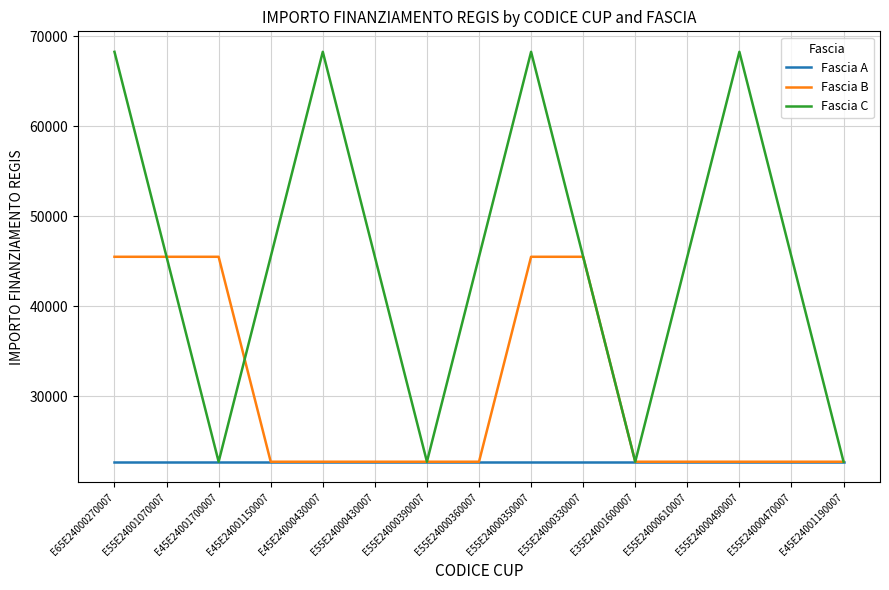

Reading left to right, extract all data points from this chart.

Fascia A: E65E24000270007=22750	E55E24001070007=22750	E45E24001700007=22750	E45E24001150007=22750	E45E24000430007=22750	E55E24000430007=22750	E55E24000390007=22750	E55E24000360007=22750	E55E24000350007=22750	E55E24000330007=22750	E35E24001600007=22750	E55E24000610007=22750	E55E24000490007=22750	E55E24000470007=22750	E45E24001190007=22750
Fascia B: E65E24000270007=45500	E55E24001070007=45500	E45E24001700007=45500	E45E24001150007=22750	E45E24000430007=22750	E55E24000430007=22750	E55E24000390007=22750	E55E24000360007=22750	E55E24000350007=45500	E55E24000330007=45500	E35E24001600007=22750	E55E24000610007=22750	E55E24000490007=22750	E55E24000470007=22750	E45E24001190007=22750
Fascia C: E65E24000270007=68250	E55E24001070007=45500	E45E24001700007=22750	E45E24001150007=45500	E45E24000430007=68250	E55E24000430007=45500	E55E24000390007=22750	E55E24000360007=45500	E55E24000350007=68250	E55E24000330007=45500	E35E24001600007=22750	E55E24000610007=45500	E55E24000490007=68250	E55E24000470007=45500	E45E24001190007=22750